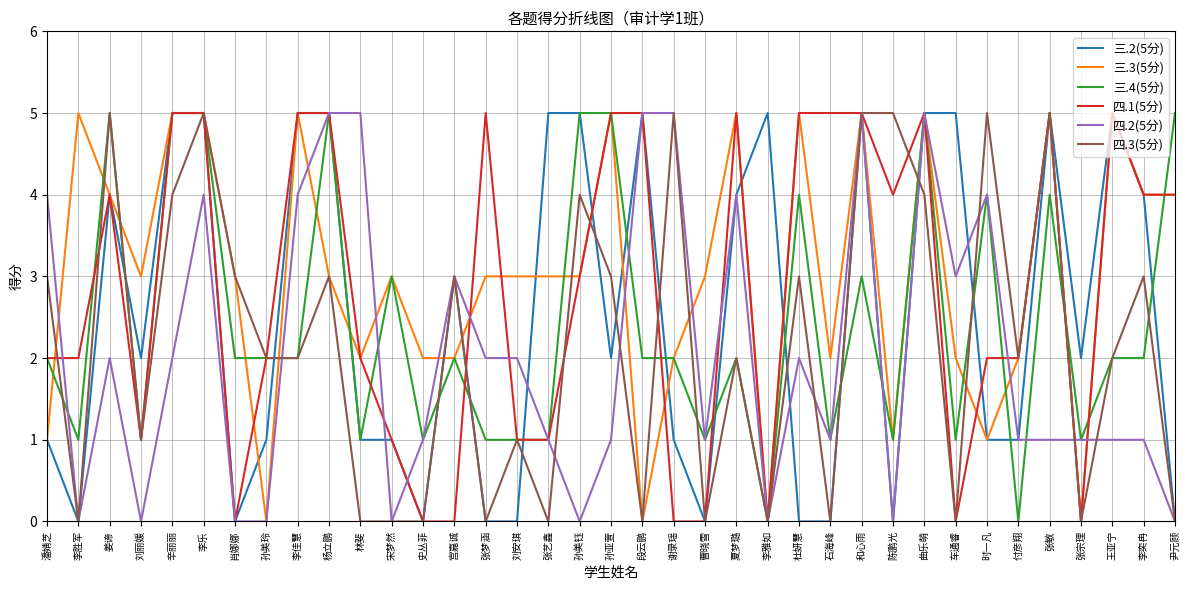

What is the total value across all series at 辛丽丽?

26